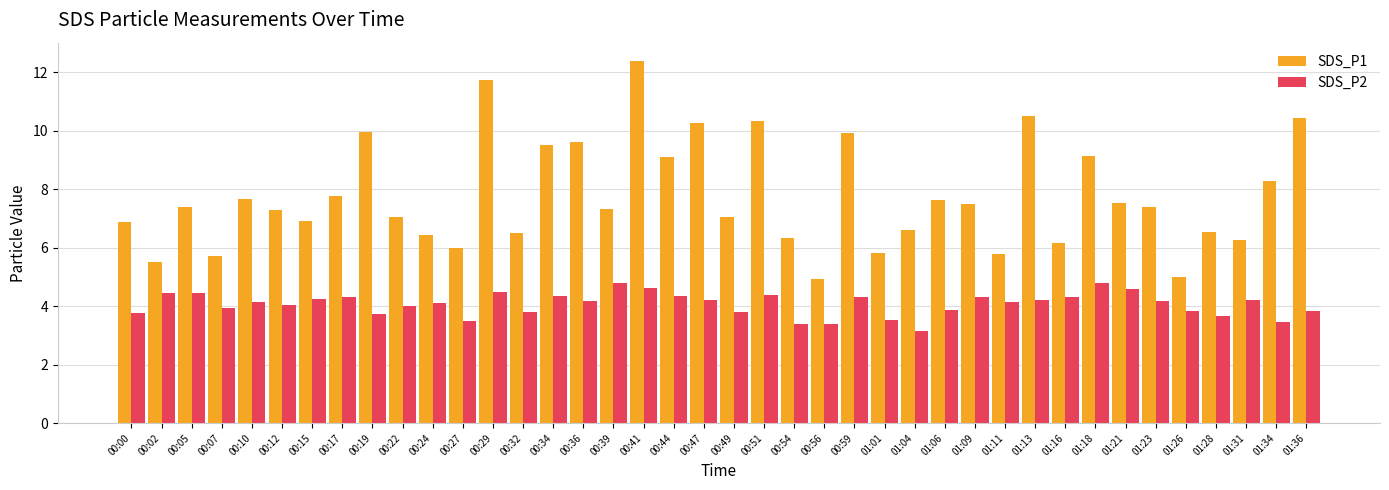

What is the greatest value displayed?

12.4